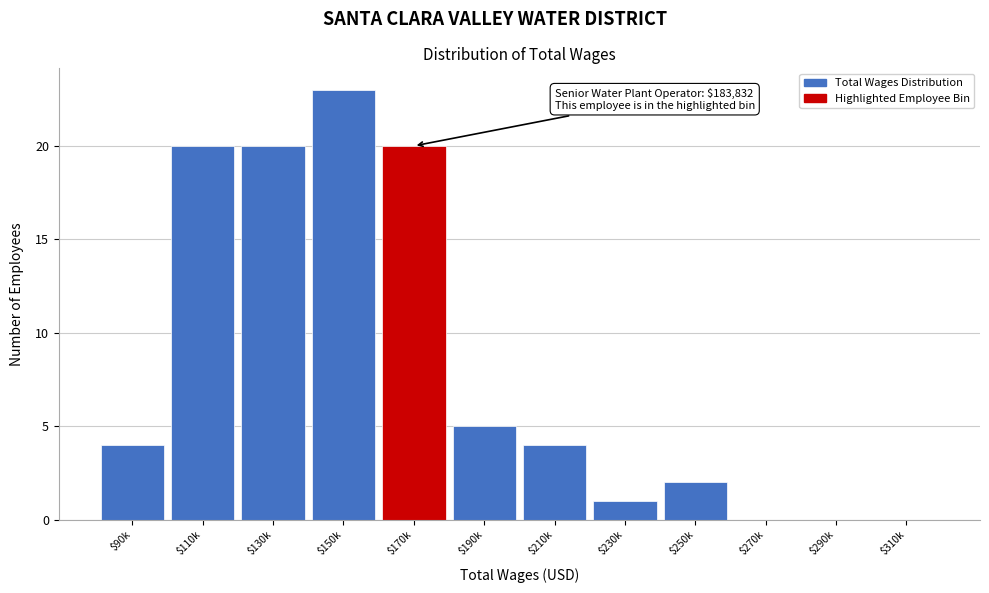

Which category has the highest value across all series?

$150k